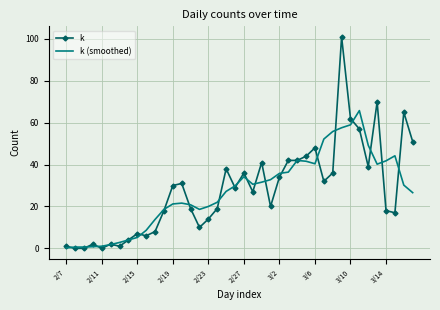

Which series has the largest range (max minus min)?

k